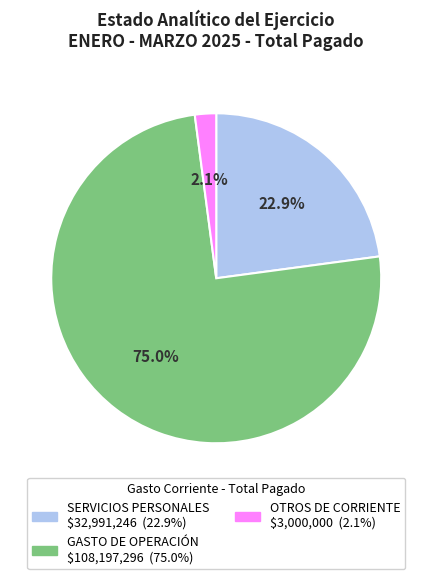

Is there a majority slice in this chart?

Yes